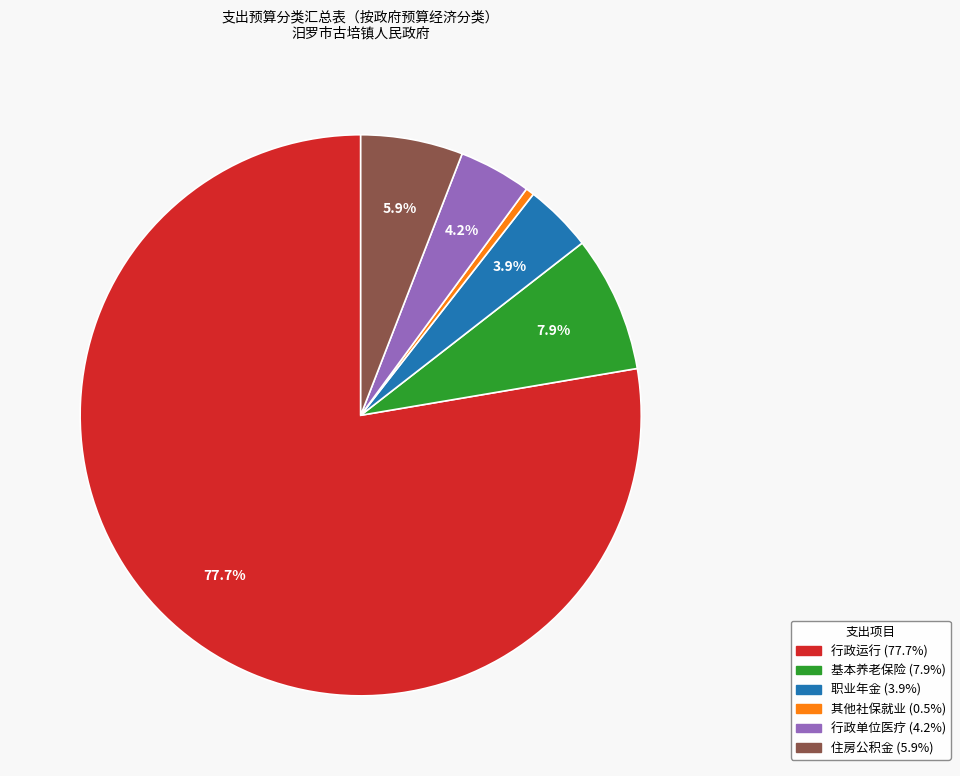

Does any single category account for the majority?

Yes